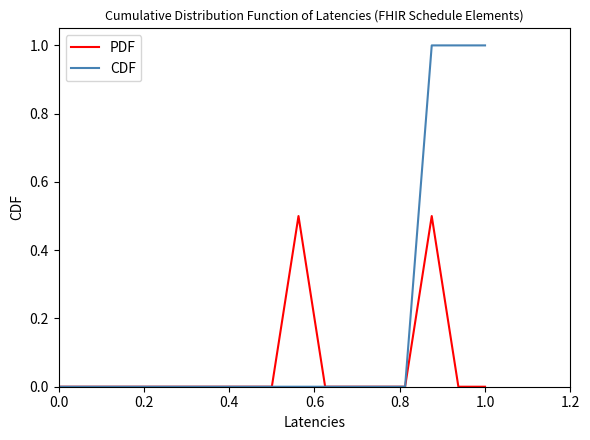

Rank the series by their average value, from highest to lowest.

CDF, PDF